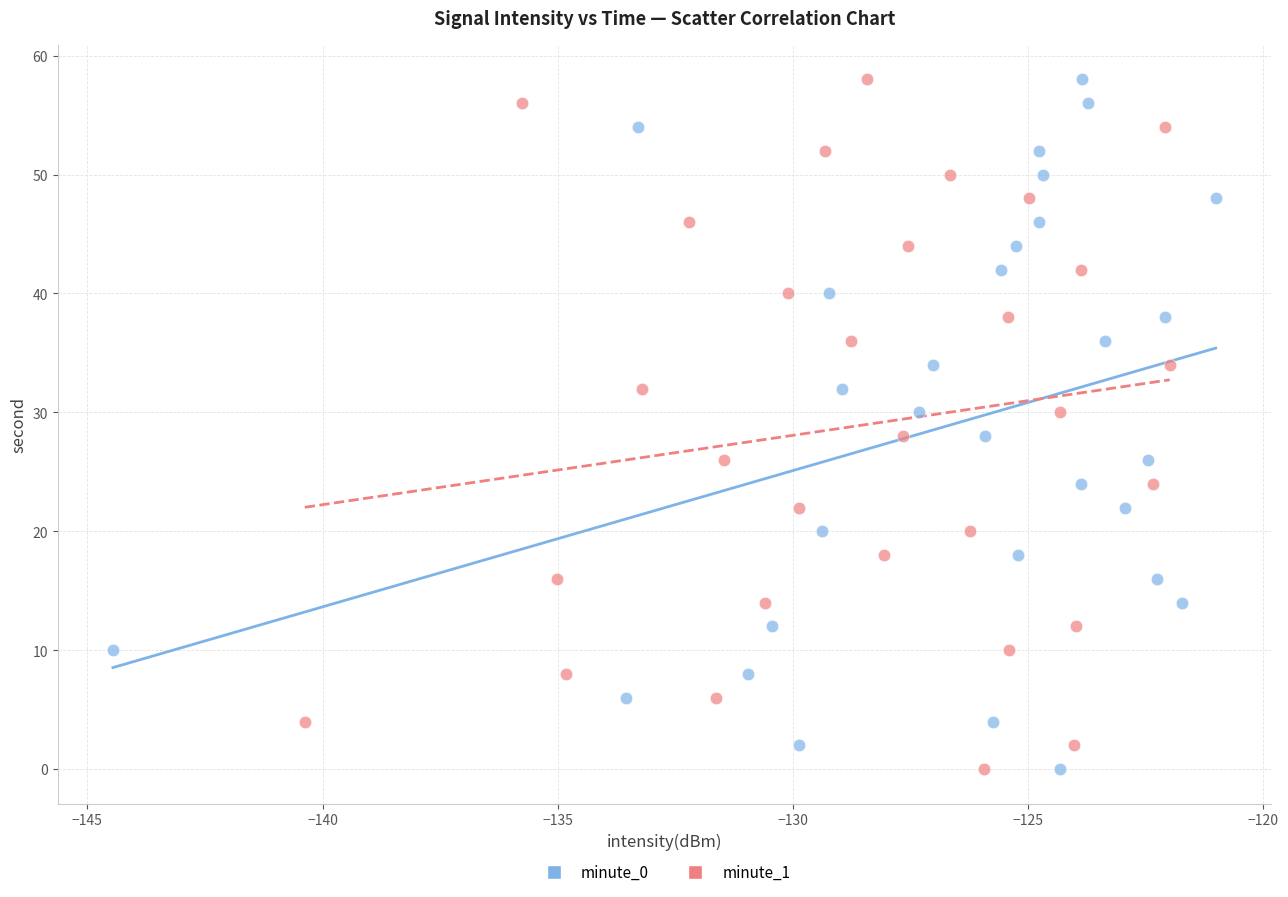

What are all the series names shown in the legend?

minute_0, minute_1